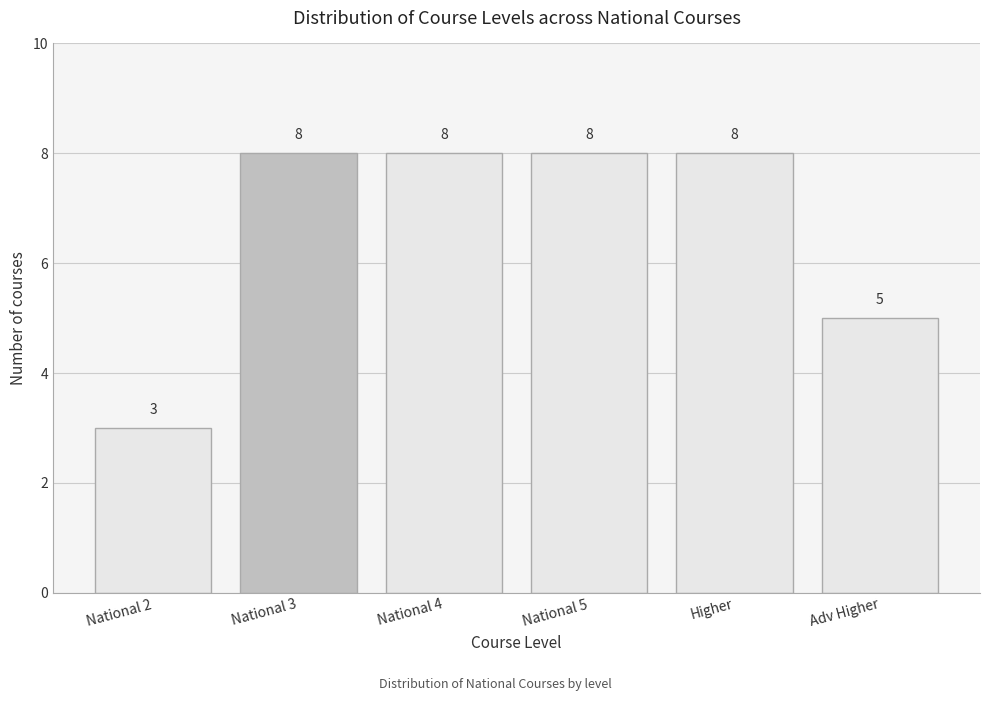

Reading right to left, transcribe all the data shown in this chart.

Adv Higher=5	Higher=8	National 5=8	National 4=8	National 3=8	National 2=3